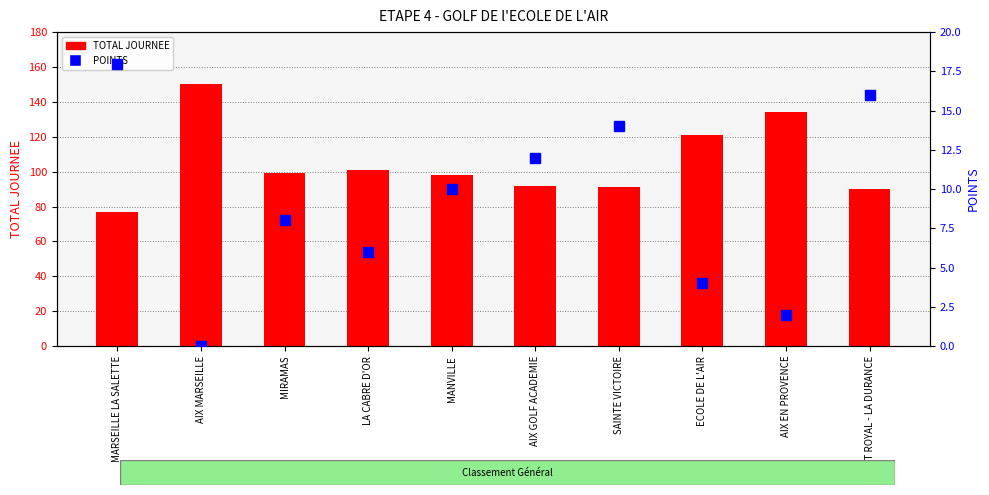

At which category is the sum across all series the highest?

AIX MARSEILLE